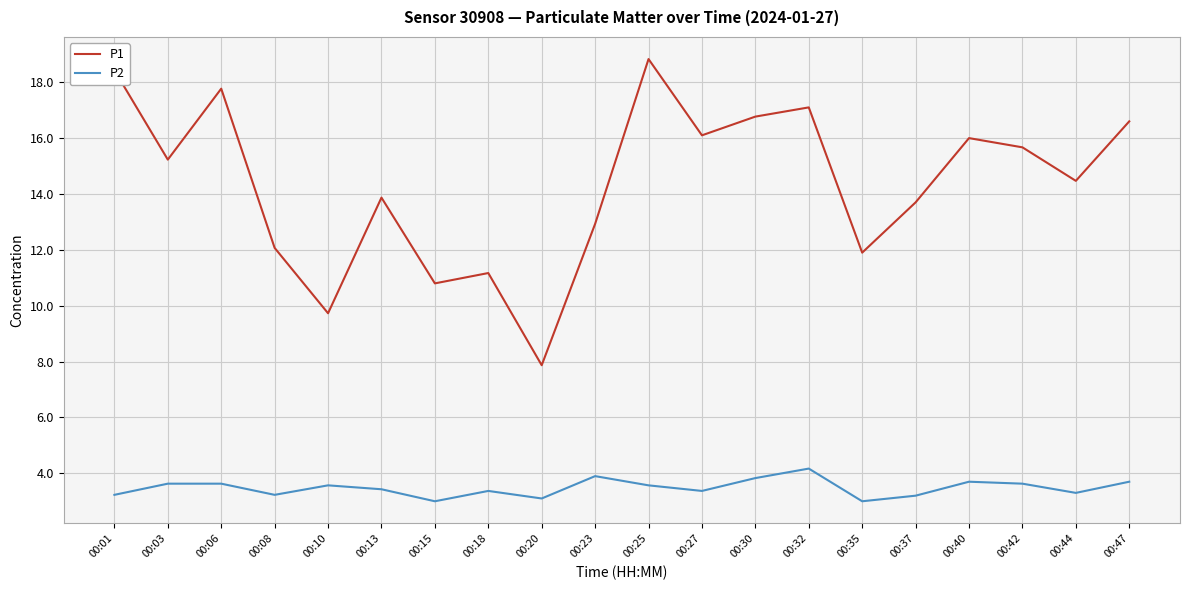

Reading left to right, transcribe all the data shown in this chart.

P1: 00:01=18.4	00:03=15.2	00:06=17.8	00:08=12.1	00:10=9.7	00:13=13.9	00:15=10.8	00:18=11.2	00:20=7.9	00:23=12.9	00:25=18.8	00:27=16.1	00:30=16.8	00:32=17.1	00:35=11.9	00:37=13.7	00:40=16.0	00:42=15.7	00:44=14.5	00:47=16.6
P2: 00:01=3.2	00:03=3.6	00:06=3.6	00:08=3.2	00:10=3.6	00:13=3.4	00:15=3.0	00:18=3.4	00:20=3.1	00:23=3.9	00:25=3.6	00:27=3.4	00:30=3.8	00:32=4.2	00:35=3.0	00:37=3.2	00:40=3.7	00:42=3.6	00:44=3.3	00:47=3.7